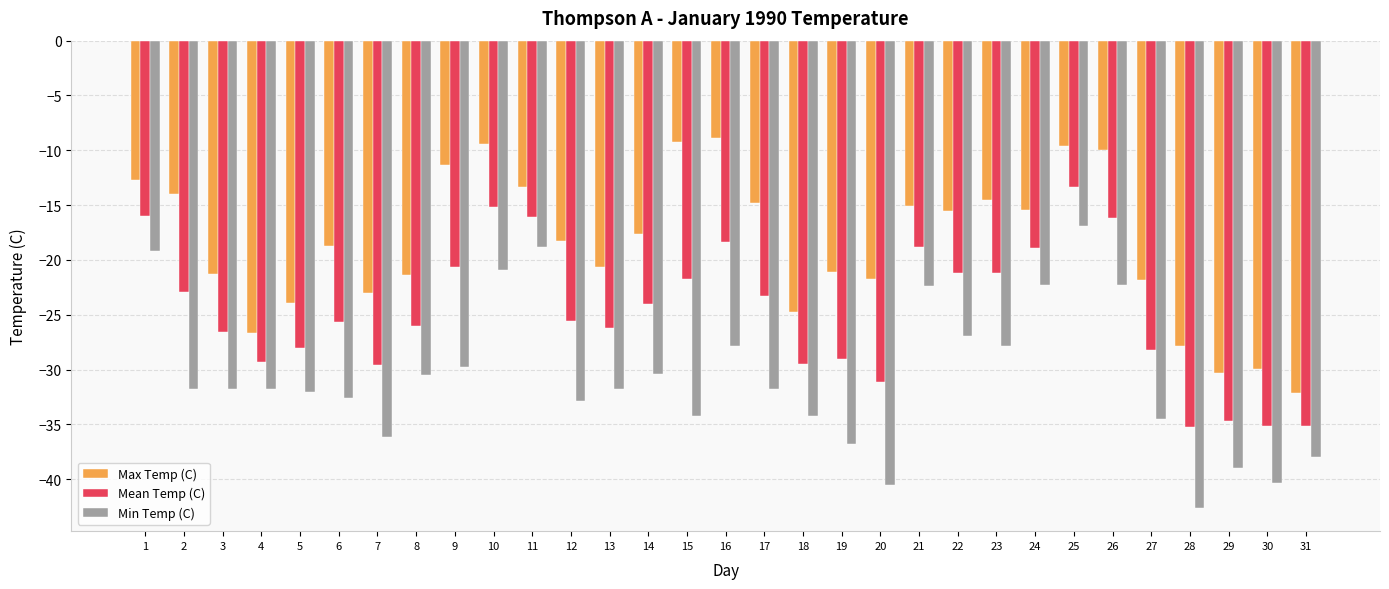

Which series has the largest total across all categories?

Max Temp (C)